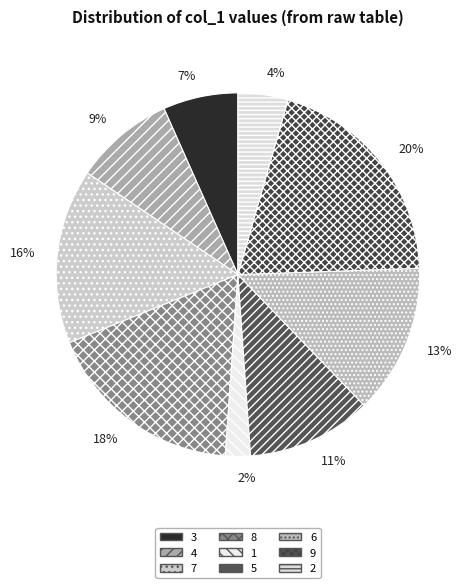

Which slice is the largest?

9